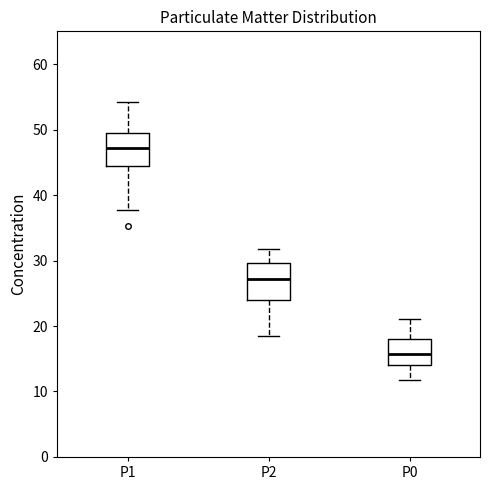

Which box's median line is the lowest?

P0